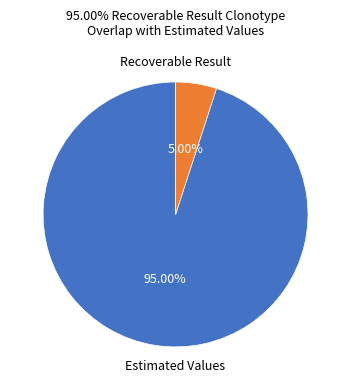

Does any single category account for the majority?

Yes